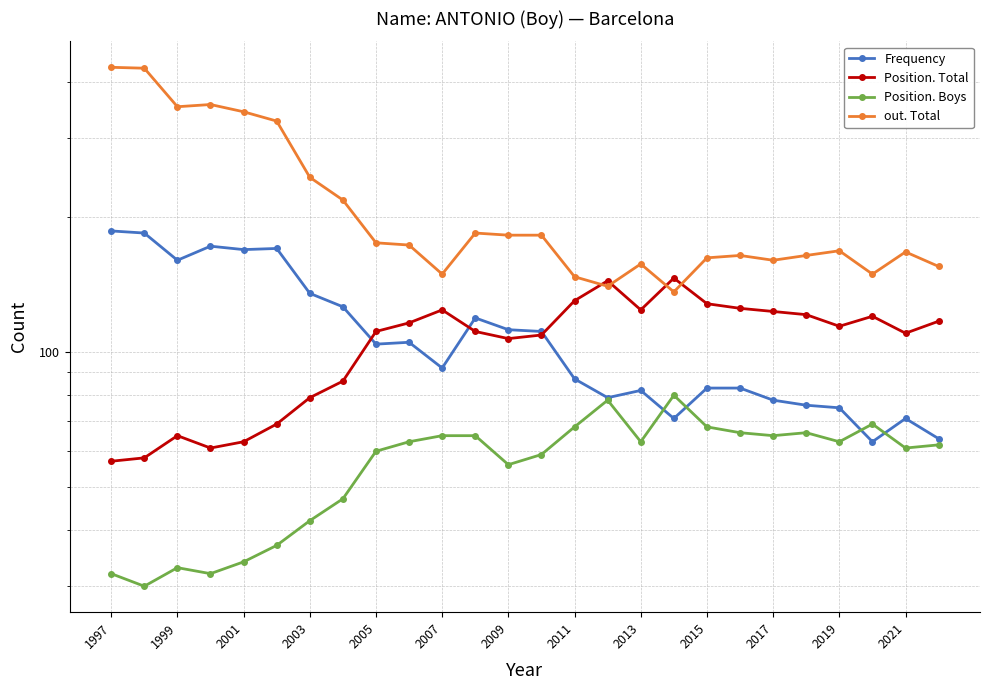

What is the difference between the highest and lowest values at 2021?

106